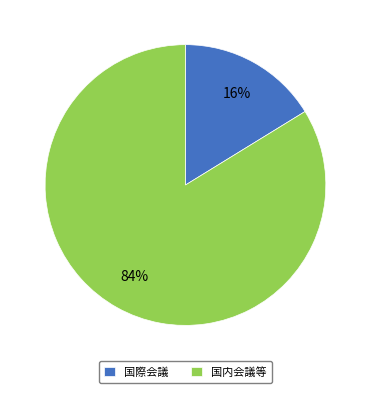

Rank the categories by value from highest to lowest.

国内会議等, 国際会議